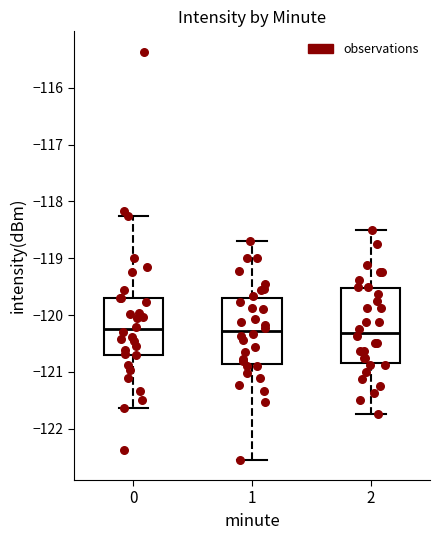

Reading left to right, transcribe this box plot: for each box, give where its median line is, the range the box spans, and where its two whiskers end, as read against the y-axis. The values are not printed on the chart, so give them approximately, as read against the axis.

0: median -120.3, box -120.7 to -119.7, whiskers -121.6 to -118.3
1: median -120.3, box -120.9 to -119.7, whiskers -122.5 to -118.7
2: median -120.3, box -120.8 to -119.5, whiskers -121.7 to -118.5